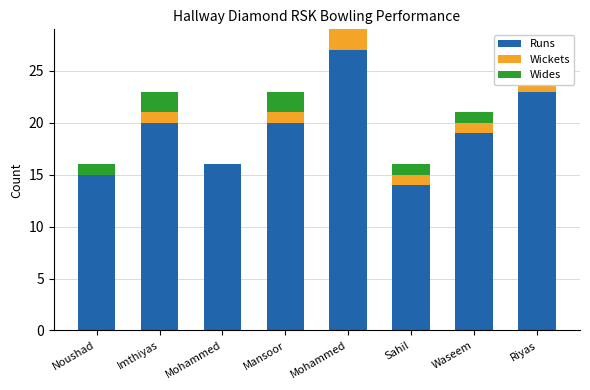

The Runs series shows 13 at Mohammed. True or false?

False